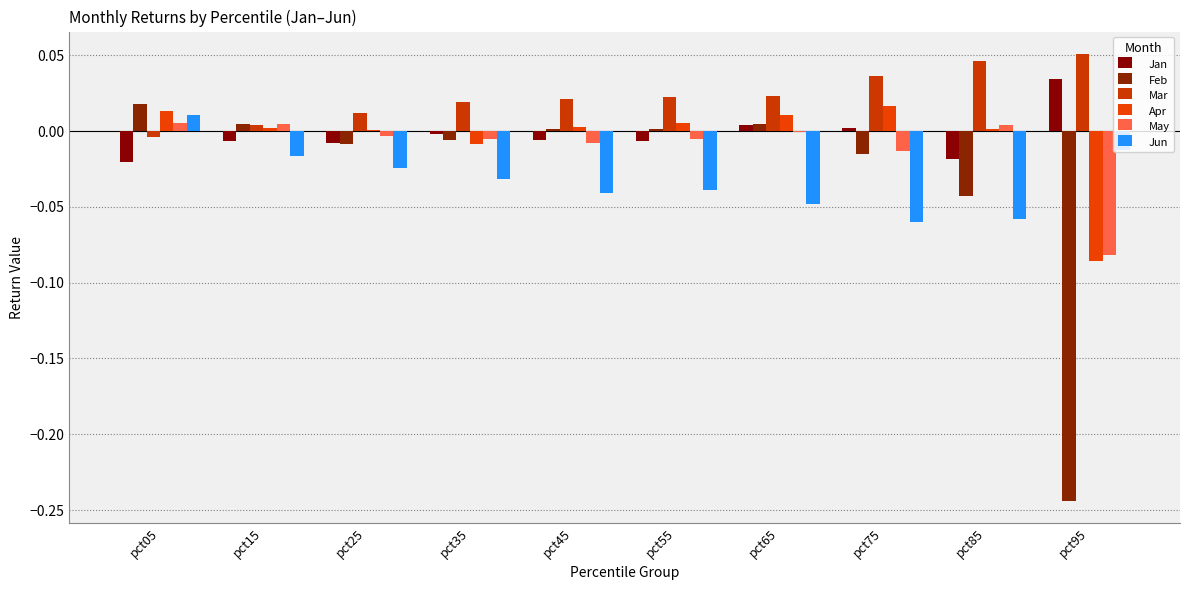

How many values in the Jun series exceed 0?

1